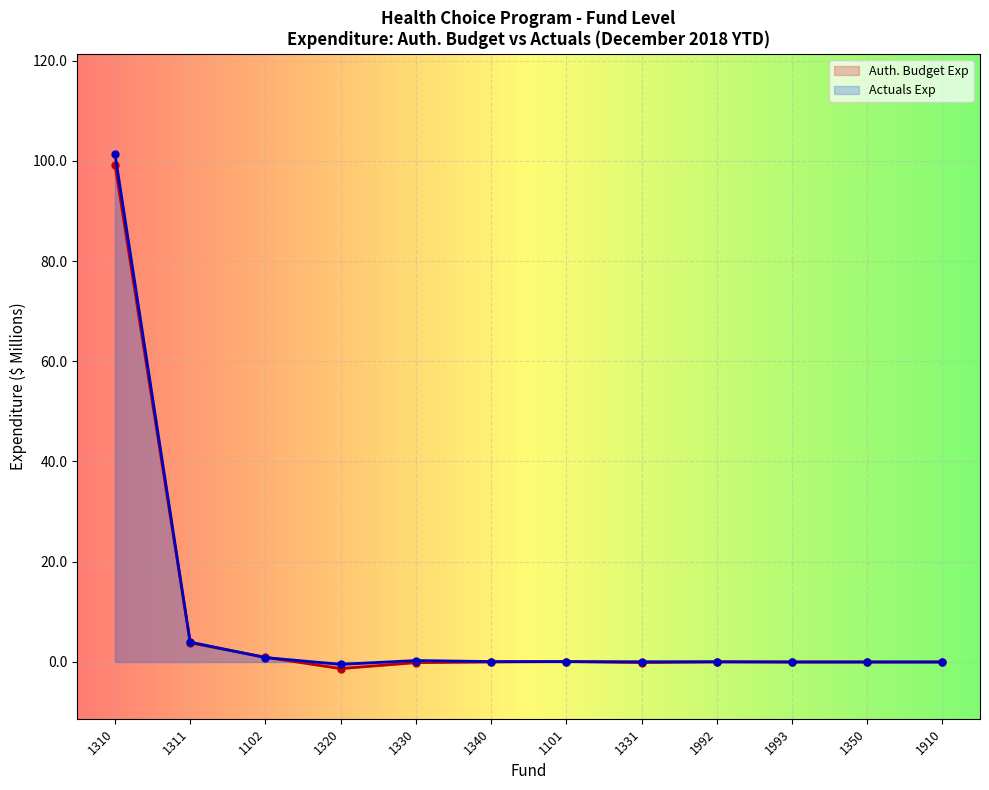

True or false: Actuals Exp and Auth. Budget Exp cross at least once.

True